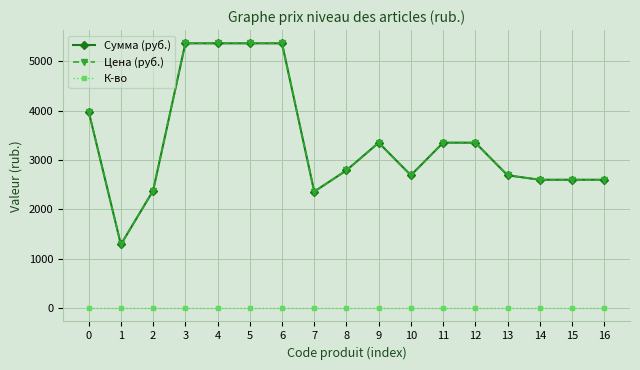

What is the sum of the Сумма (руб.) values at 10 and 15?

5290